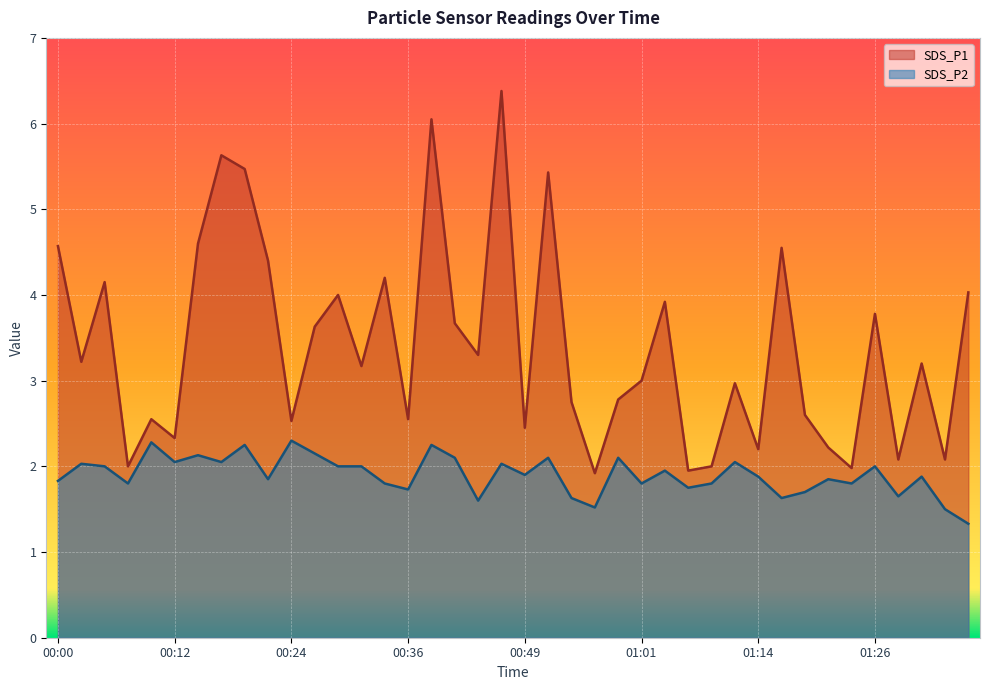

Where is SDS_P2 nearest to the value 1?

01:36